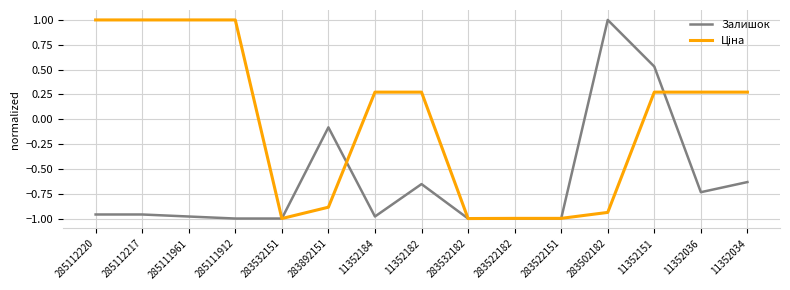

How many distinct data groups are displayed?

2